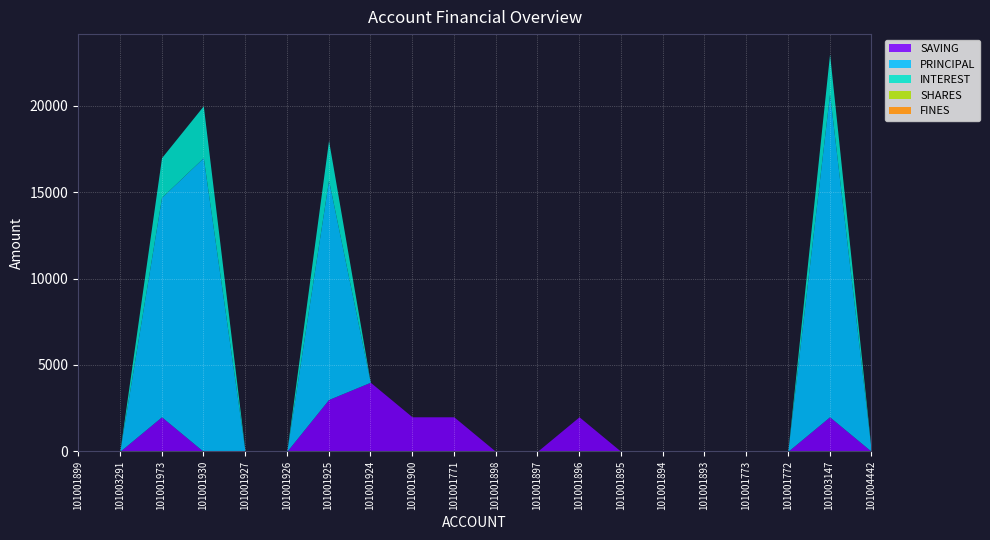

True or false: FINES has more than 2 points higher than both neighbors.

False